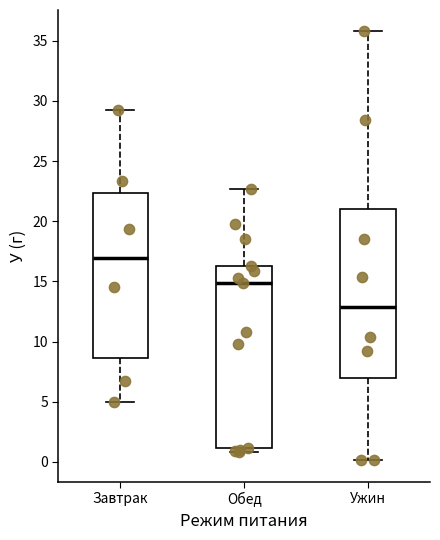

Reading left to right, read every box against the y-axis: the position of its median line, the range the box covers, and the ends of its whiskers. The values are not printed on the chart, so give them approximately, as read against the axis.

Завтрак: median 17.0, box 8.5 to 22.5, whiskers 5.0 to 29.5
Обед: median 15.0, box 1.0 to 16.5, whiskers 1.0 (just below the box's lower edge) to 22.5
Ужин: median 13.0, box 7.0 to 21.0, whiskers 0.0 to 36.0